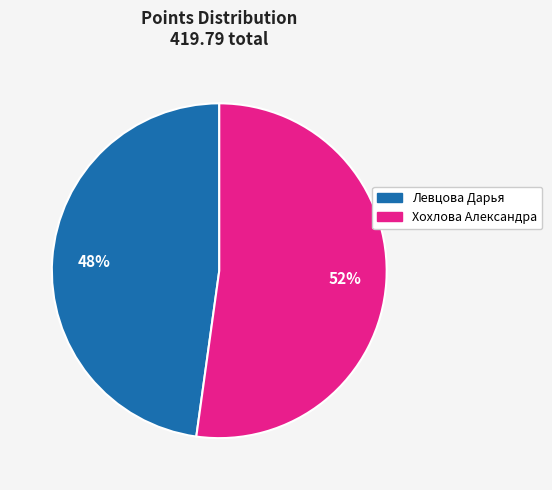

Approximately how many times larger is the value at Хохлова Александра compared to Левцова Дарья?

1.1